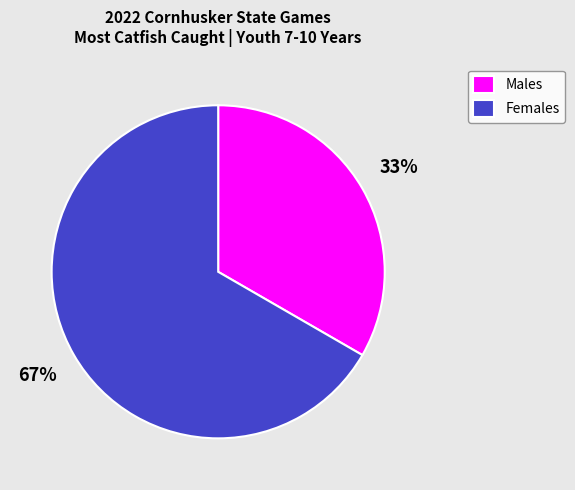

What is the ratio of the value at Females to the value at Males?

2.0